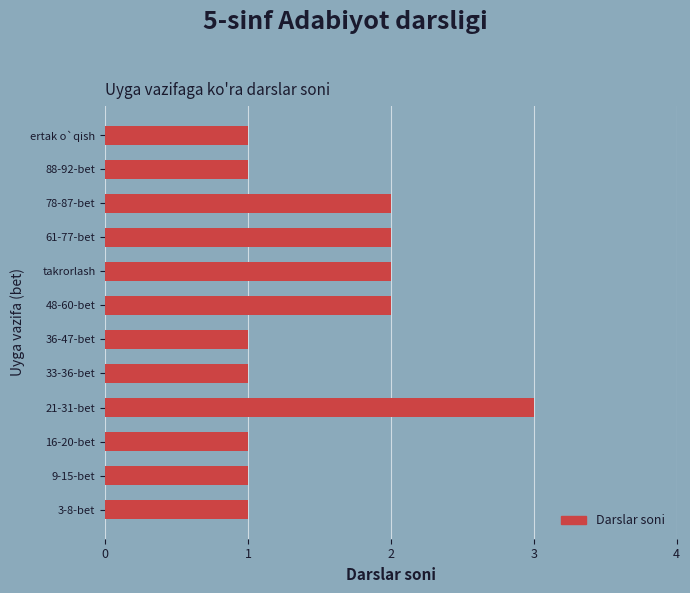

What is the greatest value displayed?

3